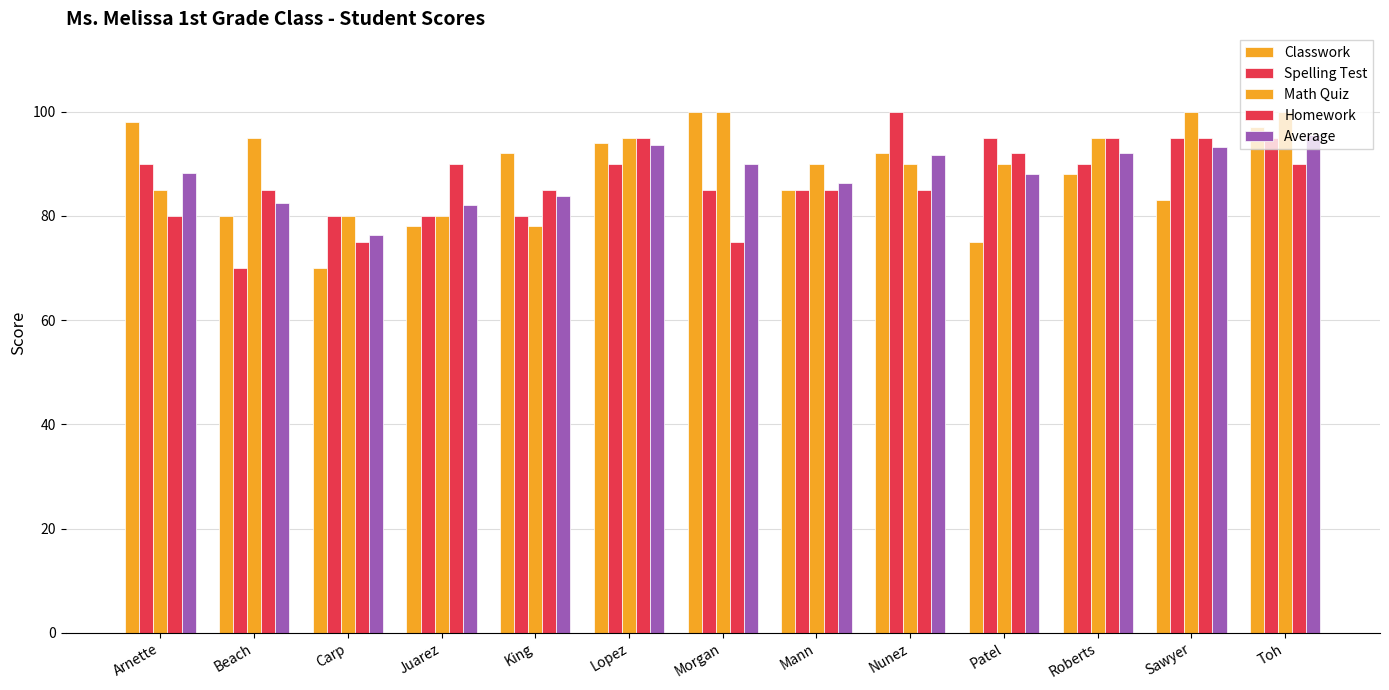

Reading left to right, transcribe all the data shown in this chart.

Classwork: Arnette=98.0	Beach=80.0	Carp=70.0	Juarez=78.0	King=92.0	Lopez=94.0	Morgan=100.0	Mann=85.0	Nunez=92.0	Patel=75.0	Roberts=88.0	Sawyer=83.0	Toh=97.0
Spelling Test: Arnette=90.0	Beach=70.0	Carp=80.0	Juarez=80.0	King=80.0	Lopez=90.0	Morgan=85.0	Mann=85.0	Nunez=100.0	Patel=95.0	Roberts=90.0	Sawyer=95.0	Toh=95.0
Math Quiz: Arnette=85.0	Beach=95.0	Carp=80.0	Juarez=80.0	King=78.0	Lopez=95.0	Morgan=100.0	Mann=90.0	Nunez=90.0	Patel=90.0	Roberts=95.0	Sawyer=100.0	Toh=100.0
Homework: Arnette=80.0	Beach=85.0	Carp=75.0	Juarez=90.0	King=85.0	Lopez=95.0	Morgan=75.0	Mann=85.0	Nunez=85.0	Patel=92.0	Roberts=95.0	Sawyer=95.0	Toh=90.0
Average: Arnette=88.2	Beach=82.5	Carp=76.2	Juarez=82.0	King=83.8	Lopez=93.5	Morgan=90.0	Mann=86.2	Nunez=91.8	Patel=88.0	Roberts=92.0	Sawyer=93.2	Toh=95.5